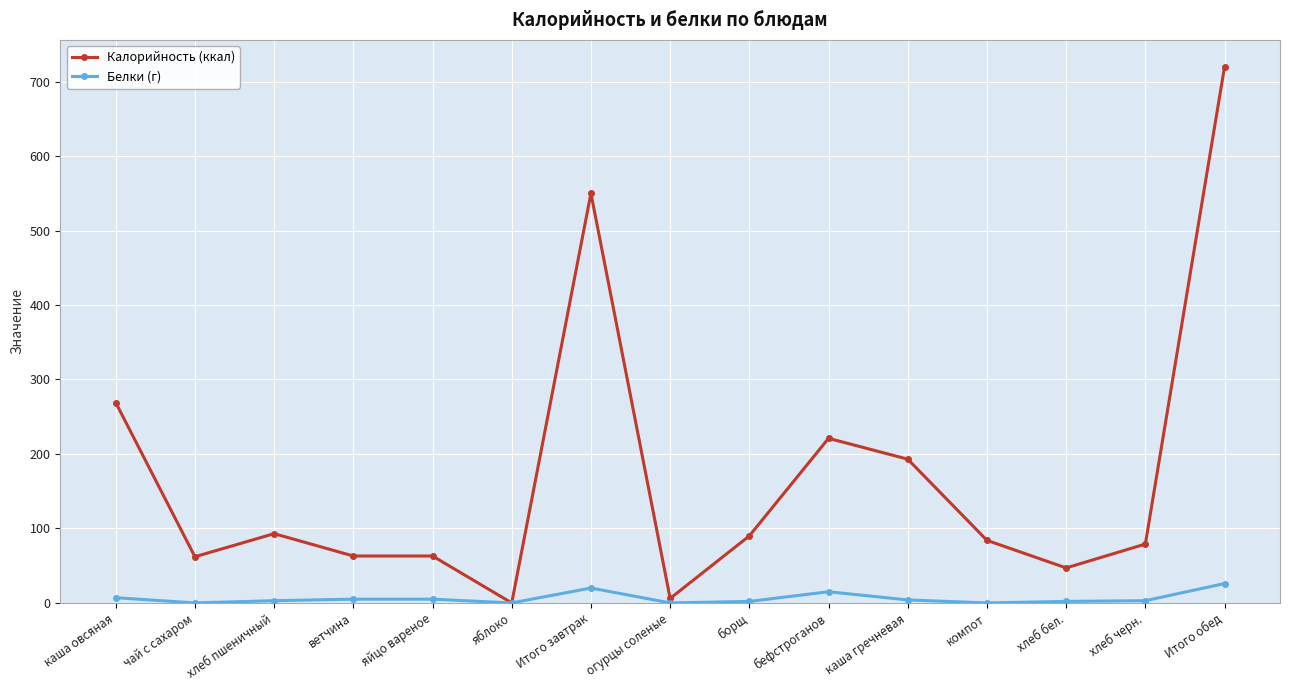

Which series has the widest spread of values?

Калорийность (ккал)